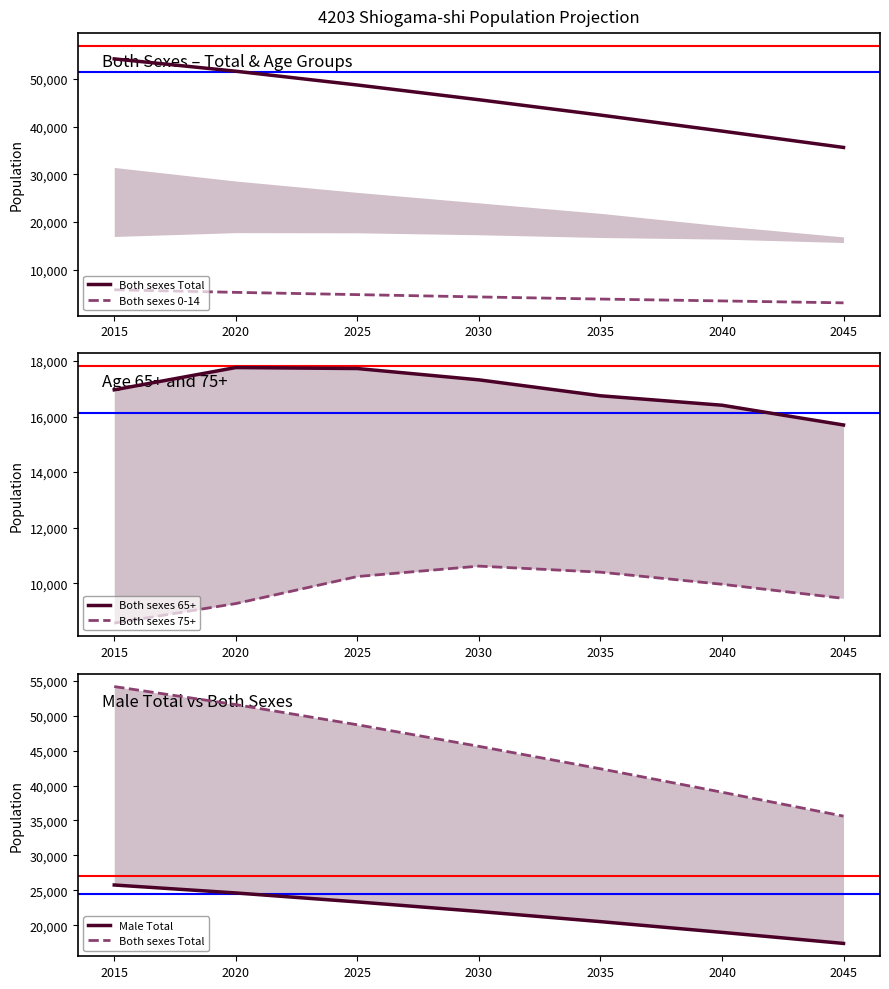

True or false: Male Total has a value of 25762 at 2015.

True